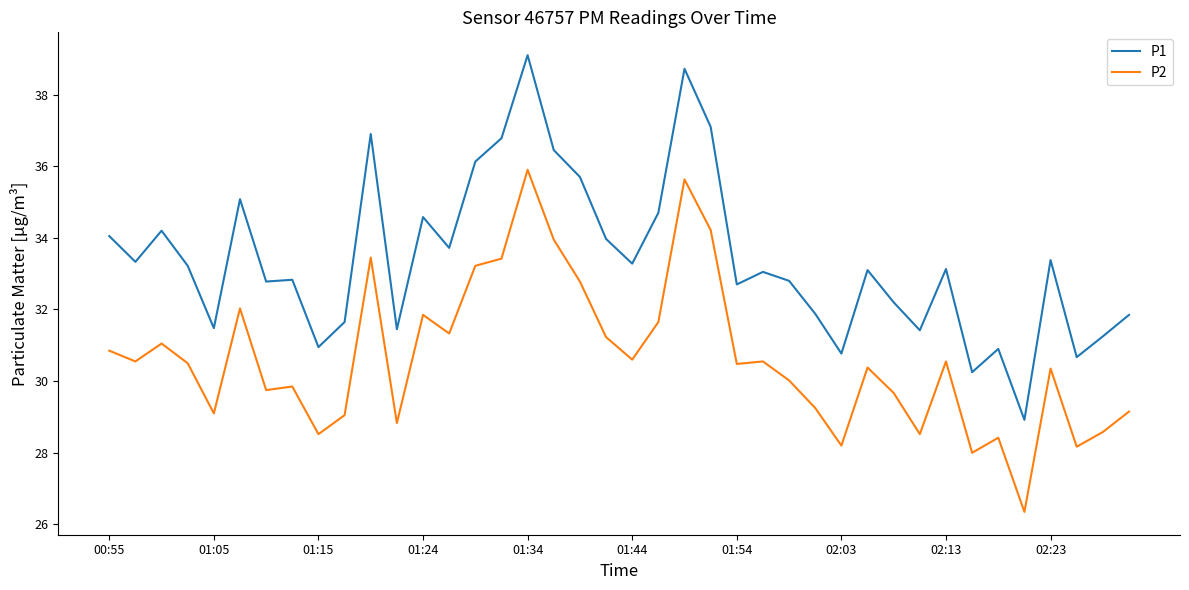

What is the greatest value displayed?

39.1